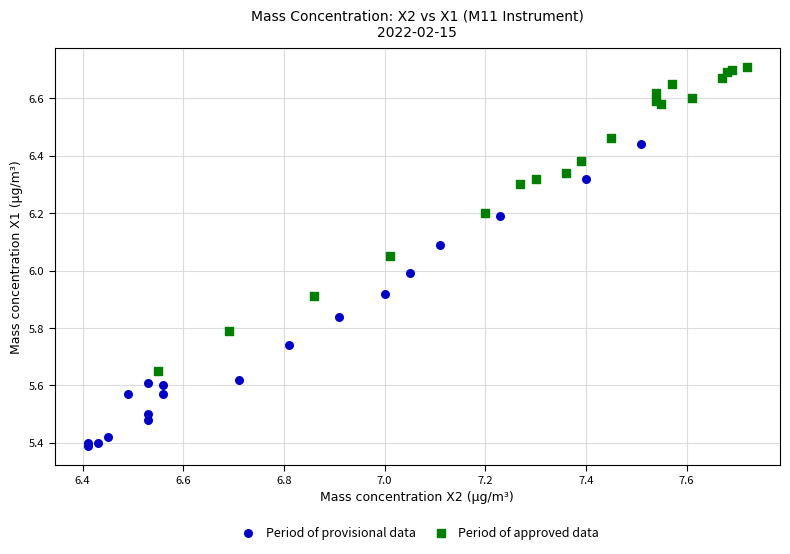

Which series contains the lowest Y value?

Period of provisional data